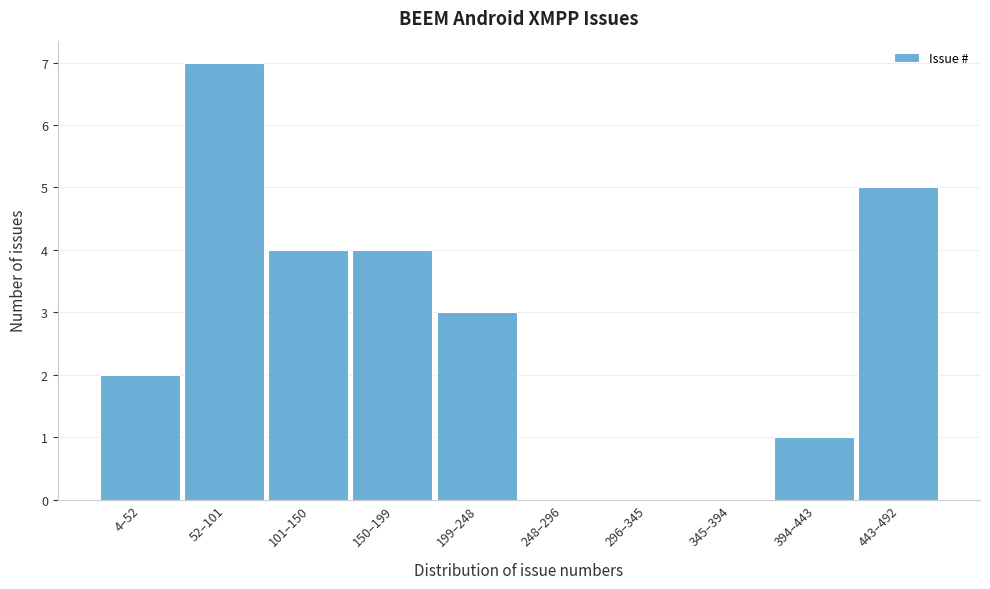

Reading left to right, transcribe all the data shown in this chart.

4–52=2	52–101=7	101–150=4	150–199=4	199–248=3	248–296=0	296–345=0	345–394=0	394–443=1	443–492=5